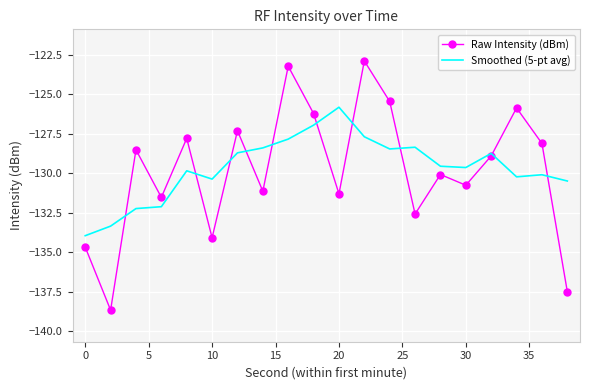

What is the maximum value shown in the chart?

-122.9